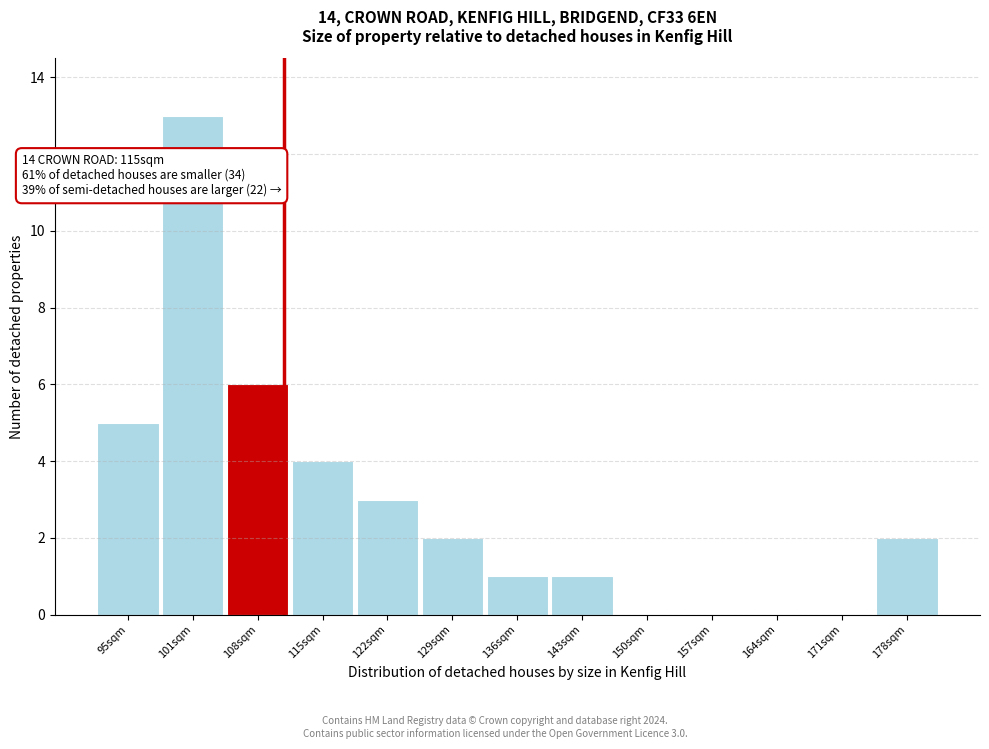

Reading right to left, list all the values displayed in this chart.

178sqm=2	171sqm=0	164sqm=0	157sqm=0	150sqm=0	143sqm=1	136sqm=1	129sqm=2	122sqm=3	115sqm=4	108sqm=6	101sqm=13	95sqm=5